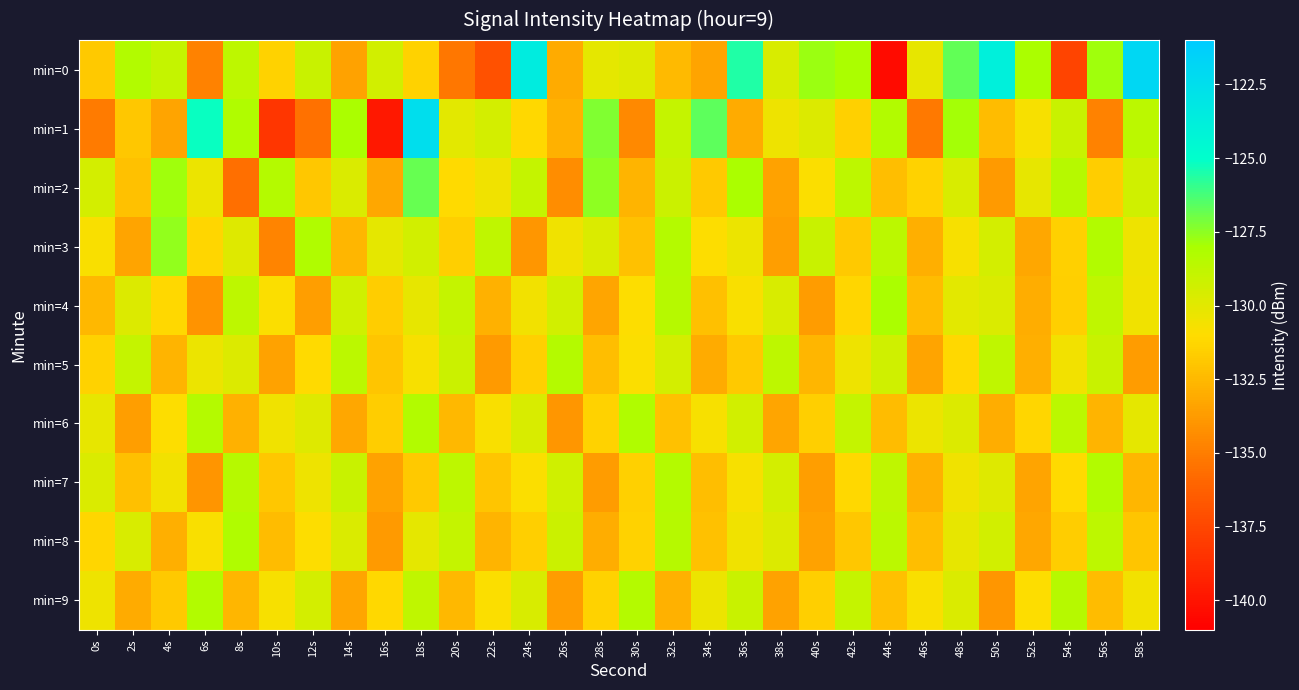

Which category has the highest value across all series?

58s